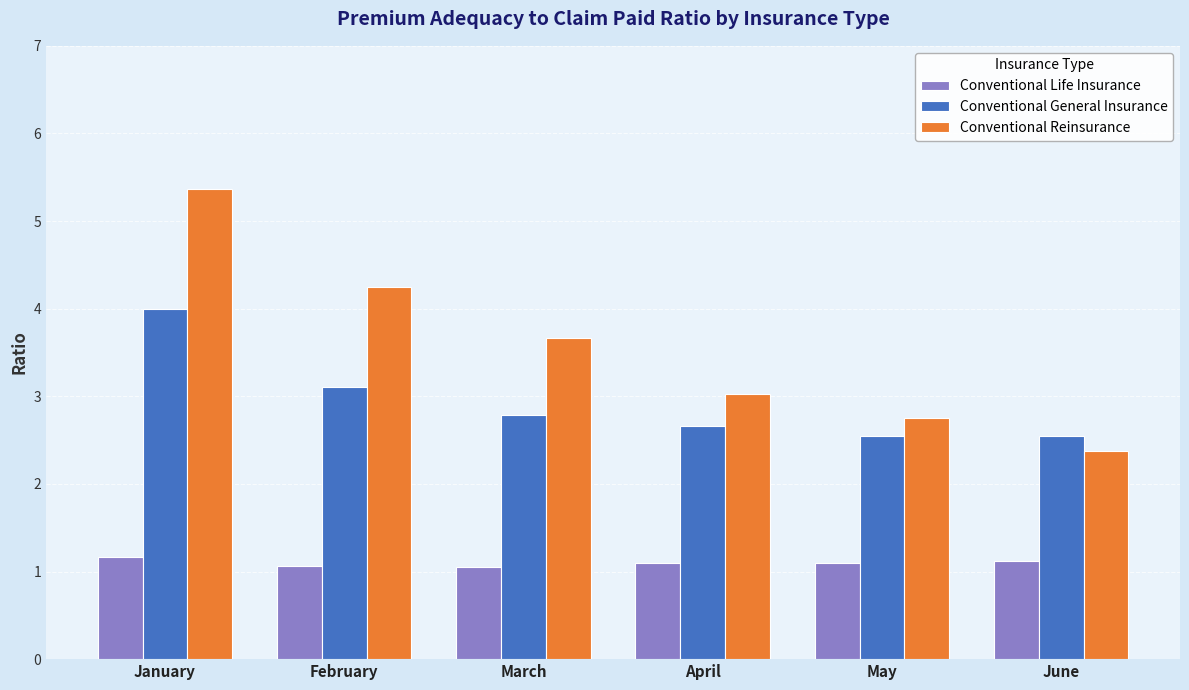

What is the approximate value of Conventional Life Insurance at March?

1.0